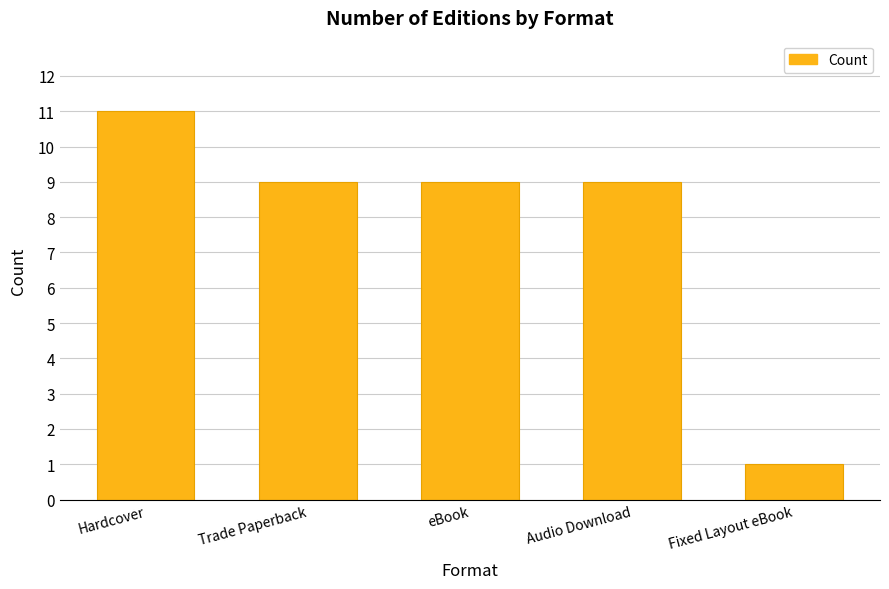

Is it true that the value at Trade Paperback is 6?

False